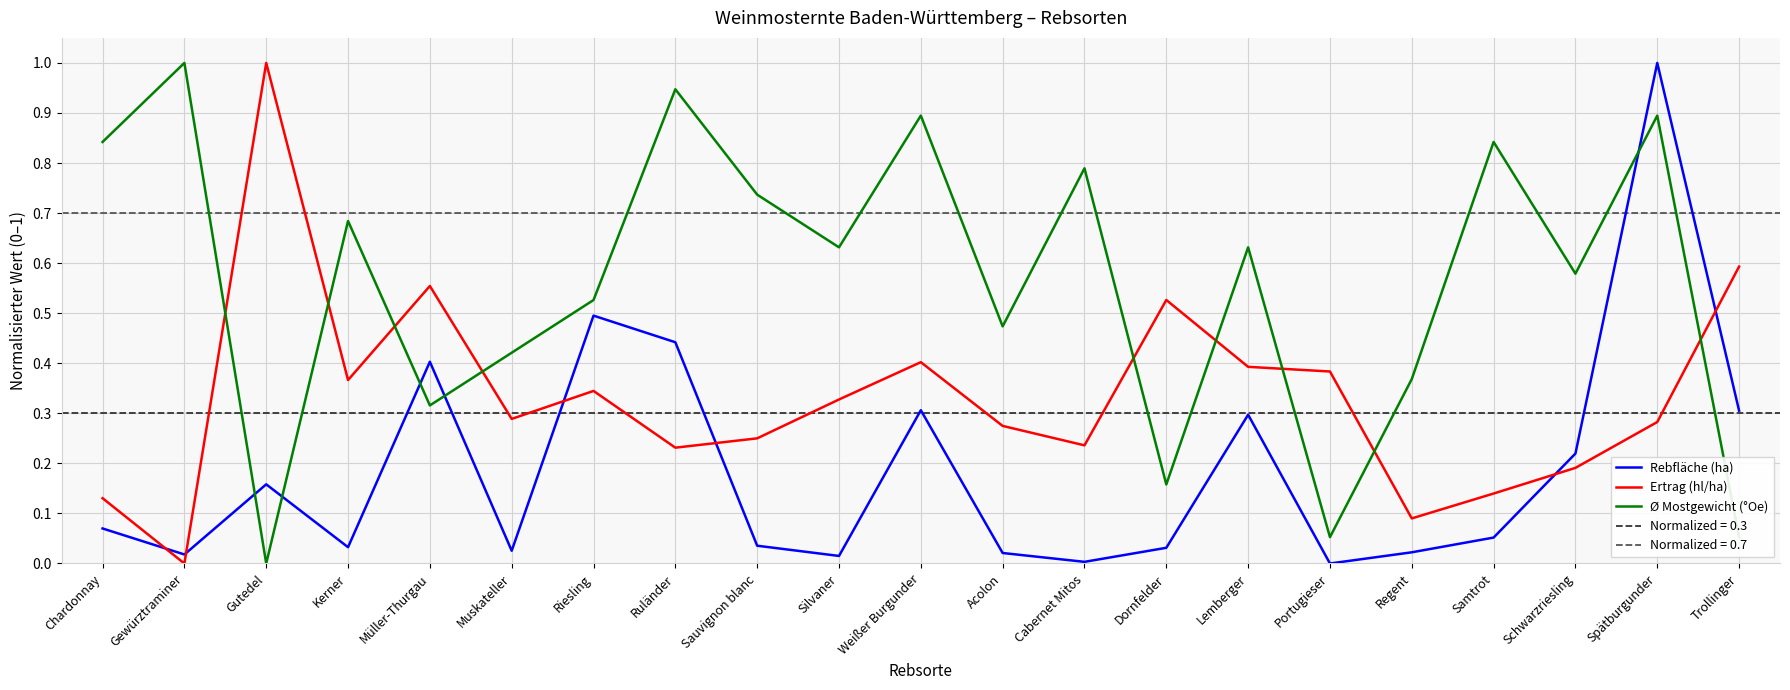

Rank the series at Riesling from lowest to highest value.

Ertrag (hl/ha), Rebfläche (ha), Ø Mostgewicht (°Oe)